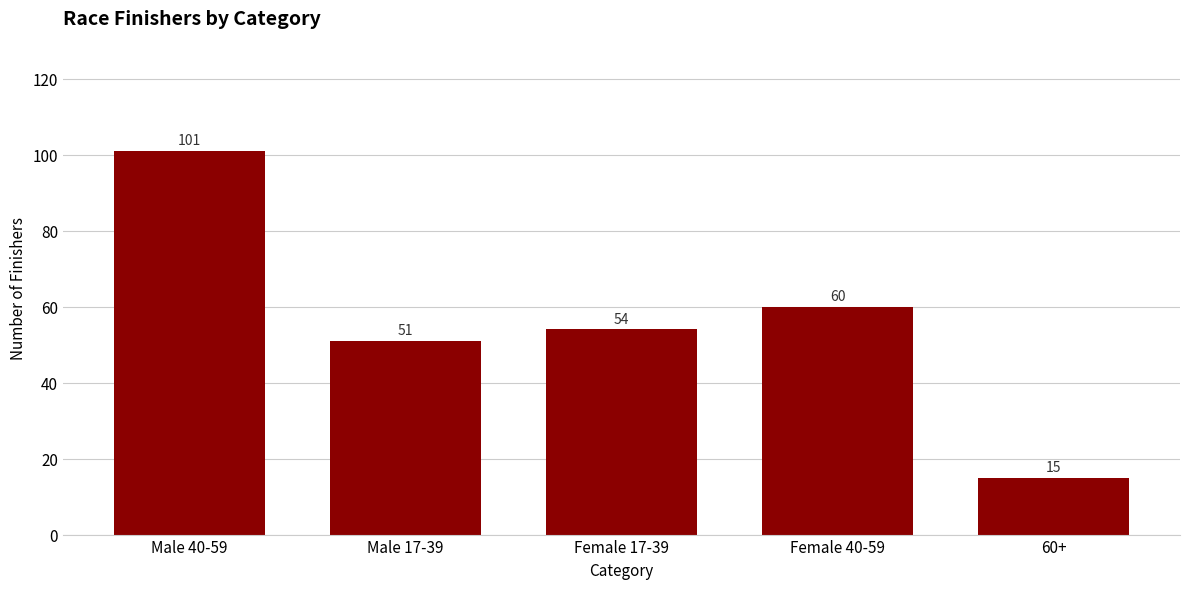

What is the label of the 2nd bar from the right?

Female 40-59